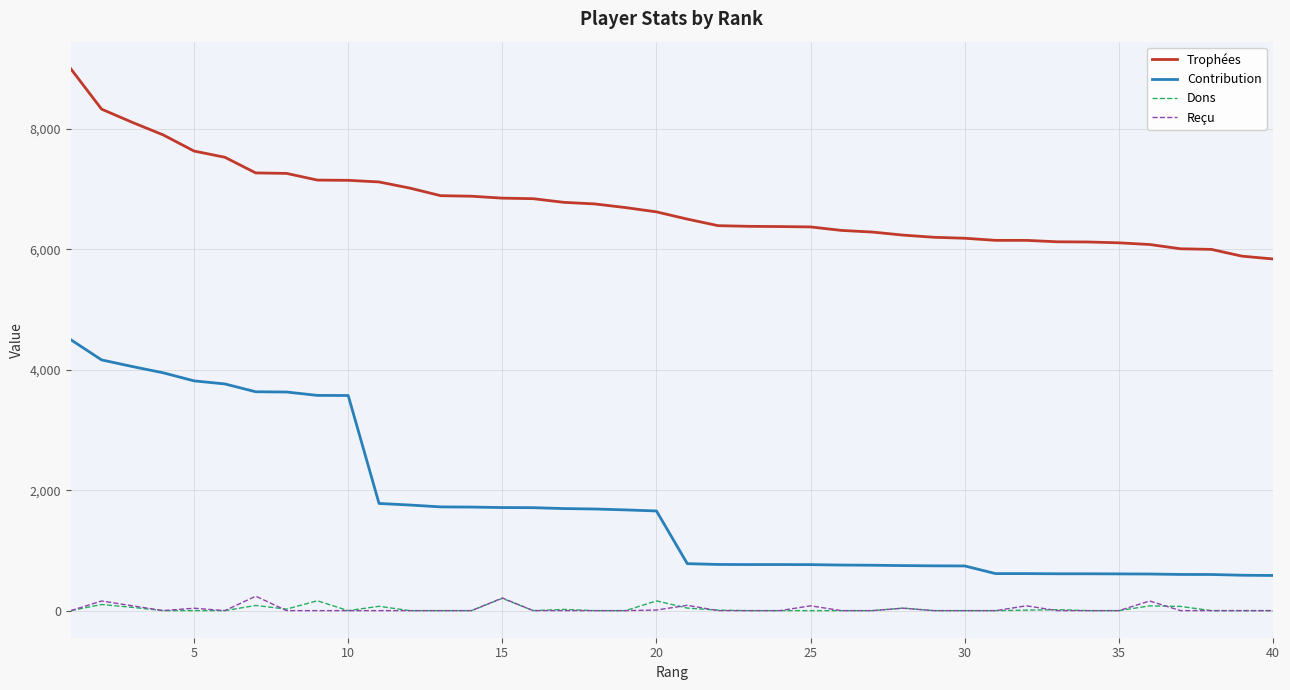

At how many categories does at least one series exceed 4283?

40